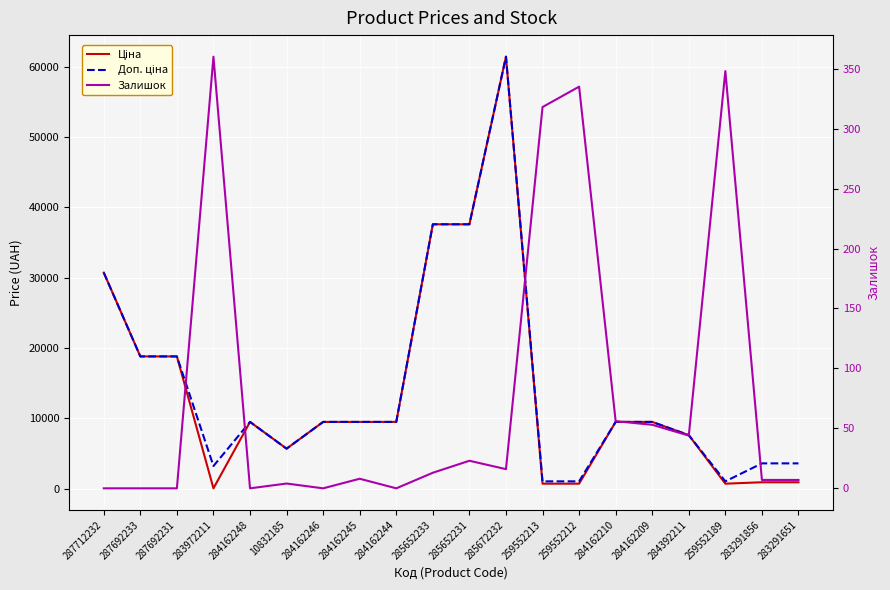

What is the label of the 1st point from the right?

283291651